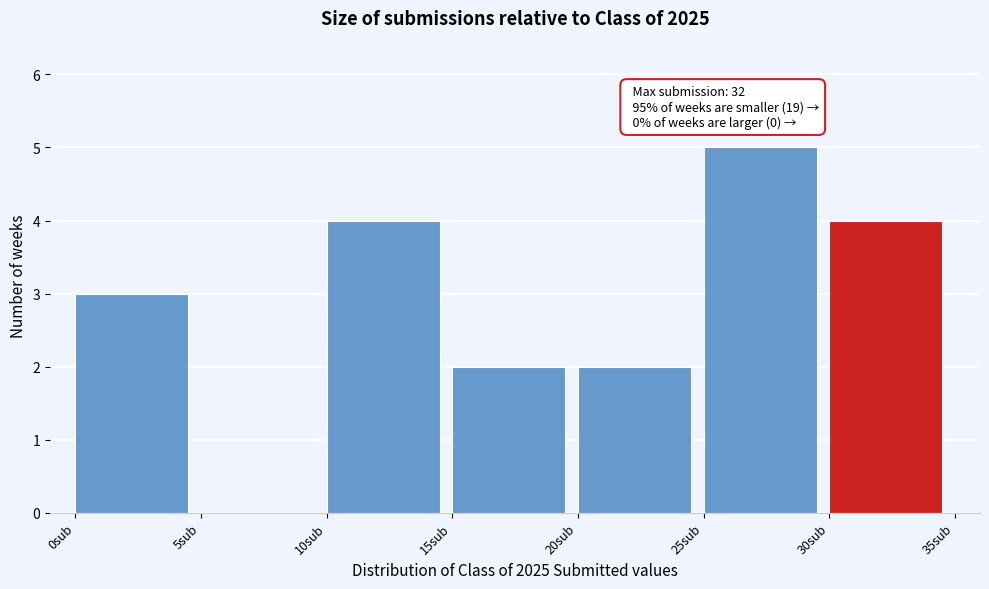

Which range on the x-axis has the tallest bar?

25 to 30